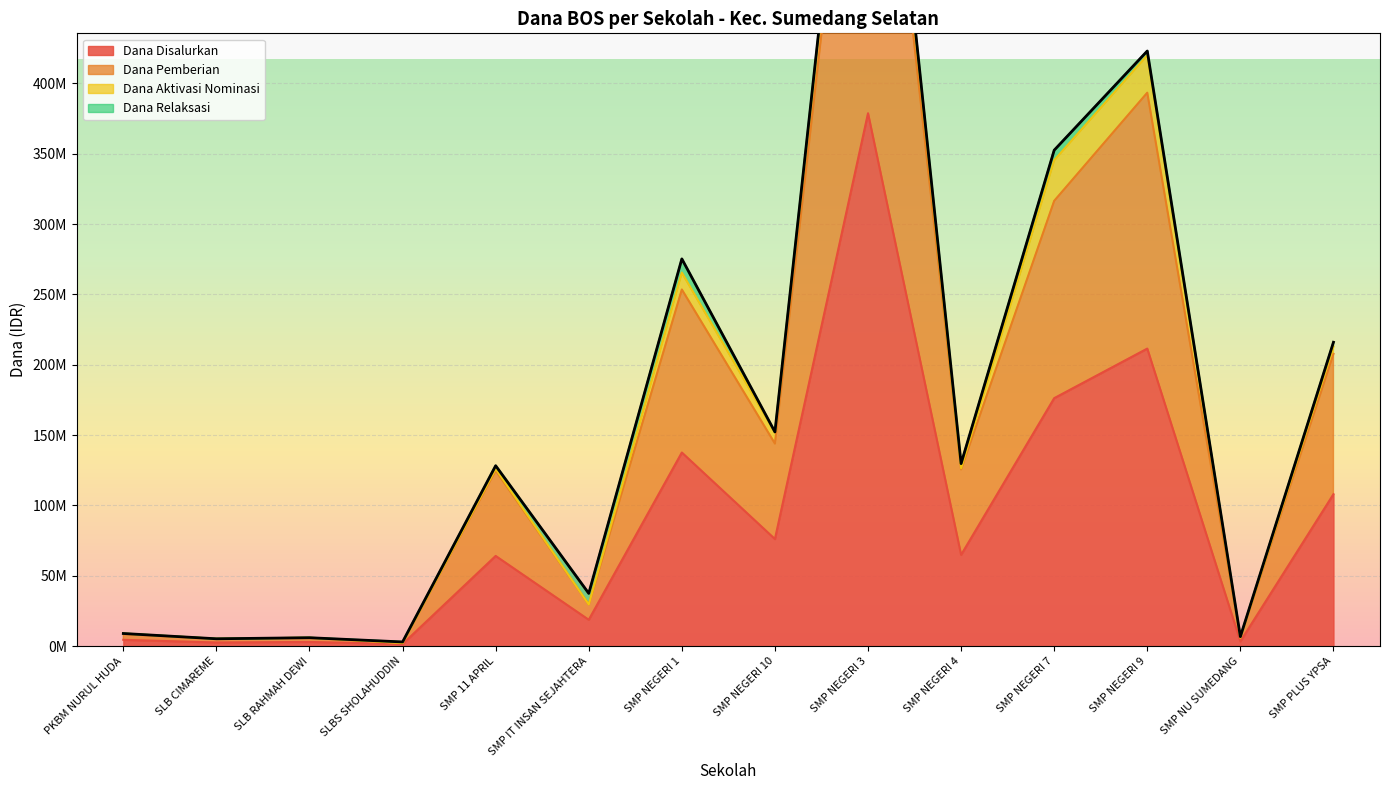

Is it true that Dana Pemberian equals 3482008 at SLB CIMAREME?

False